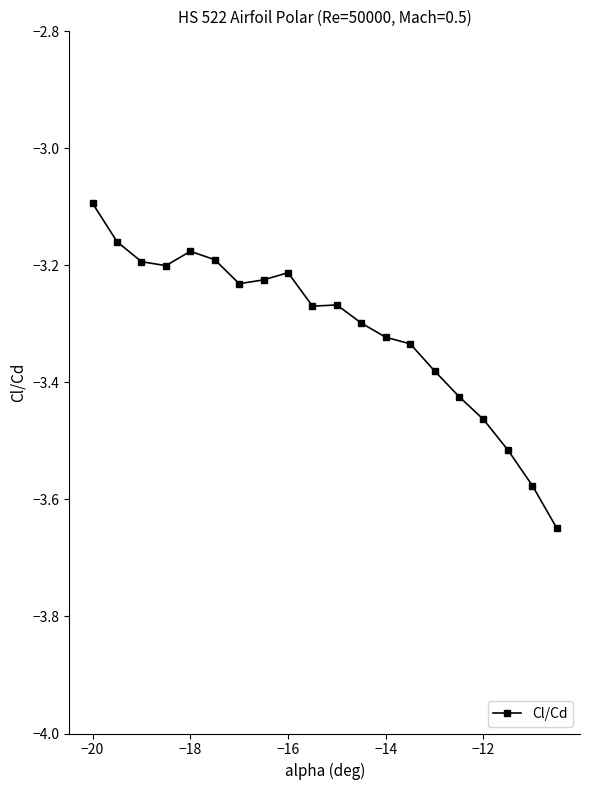

How many series are shown in this chart?

1